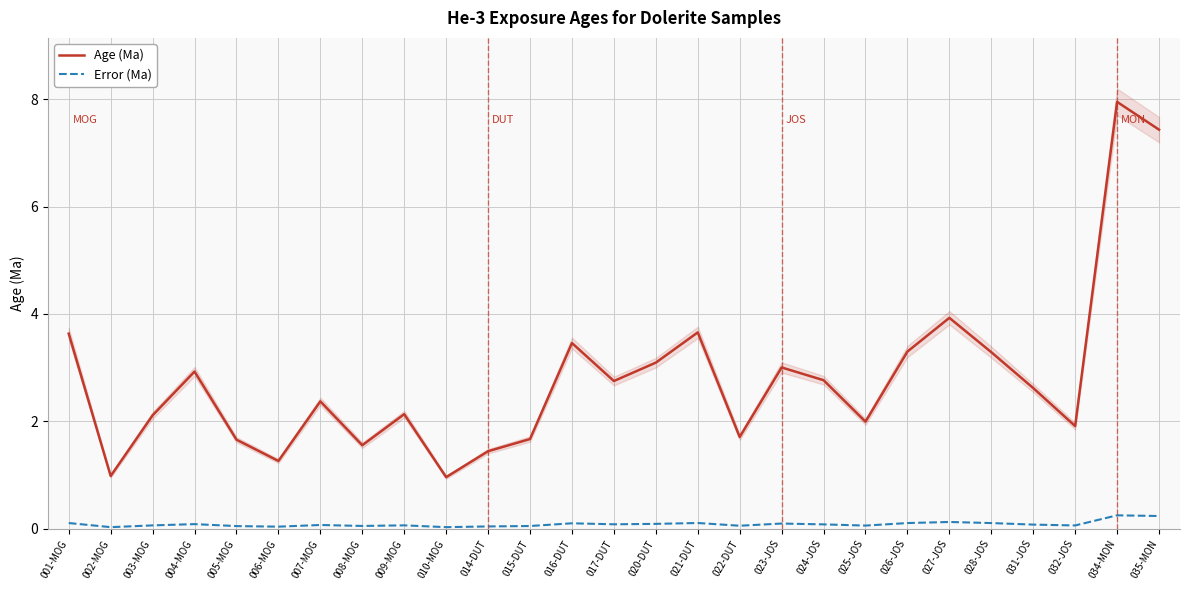

Rank the series by their average value, from highest to lowest.

Age (Ma), Error (Ma)